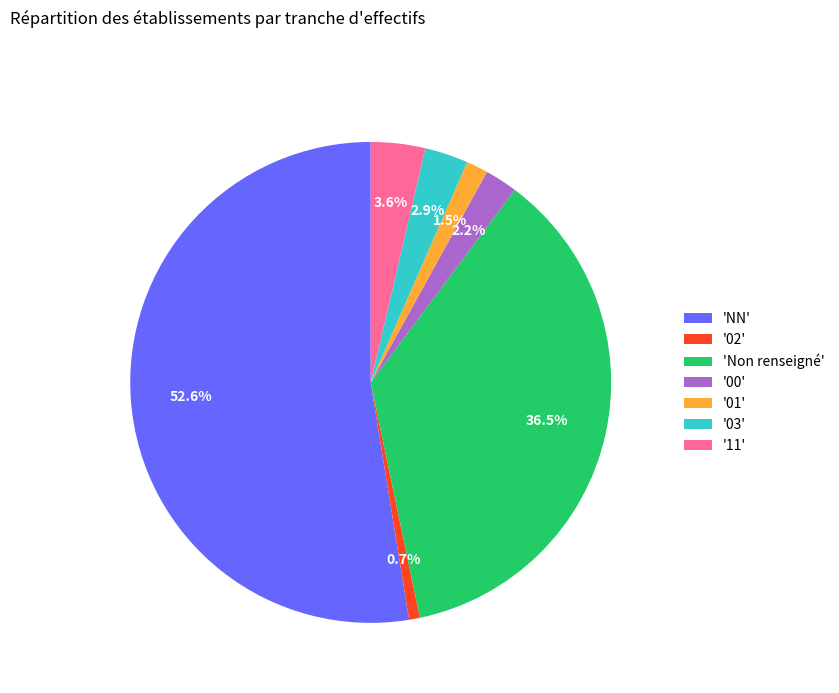

Which category accounts for the majority?

'NN'